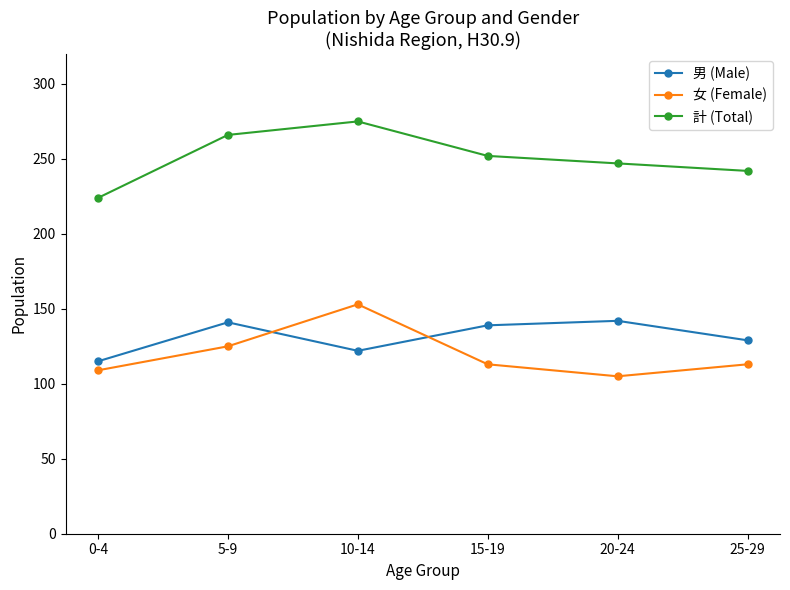

What position from the right is 25-29?

1